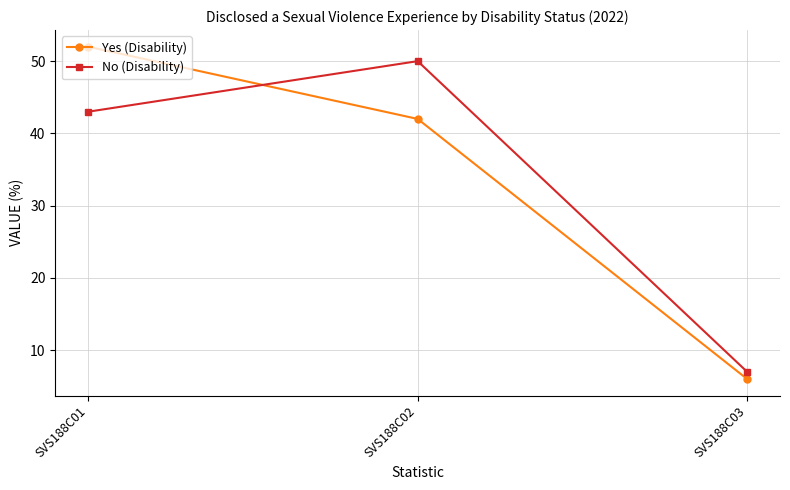

Reading left to right, transcribe all the data shown in this chart.

Yes (Disability): SVS188C01=52	SVS188C02=42	SVS188C03=6
No (Disability): SVS188C01=43	SVS188C02=50	SVS188C03=7